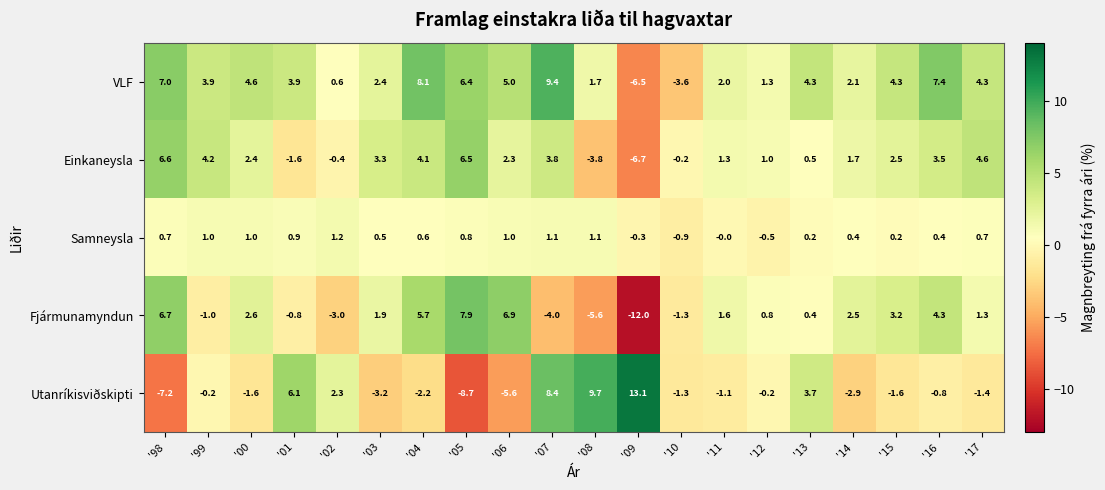

What is the total value across all series at '13?

9.1